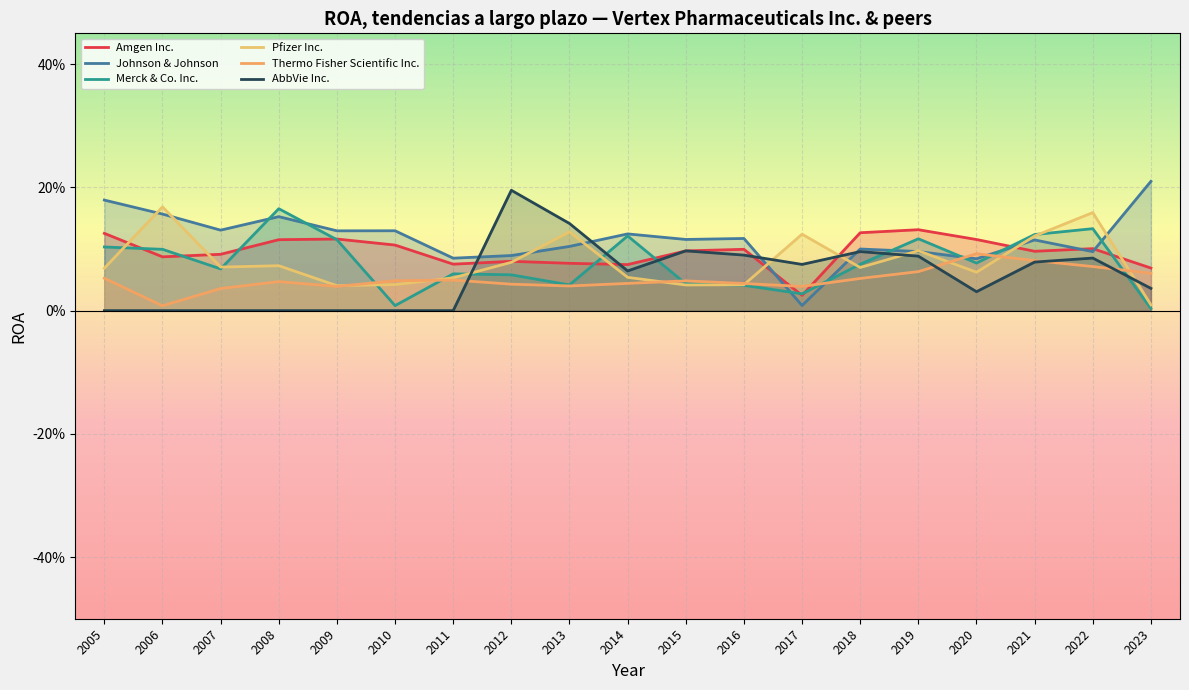

Where is the first local maximum for AbbVie Inc.?

2012